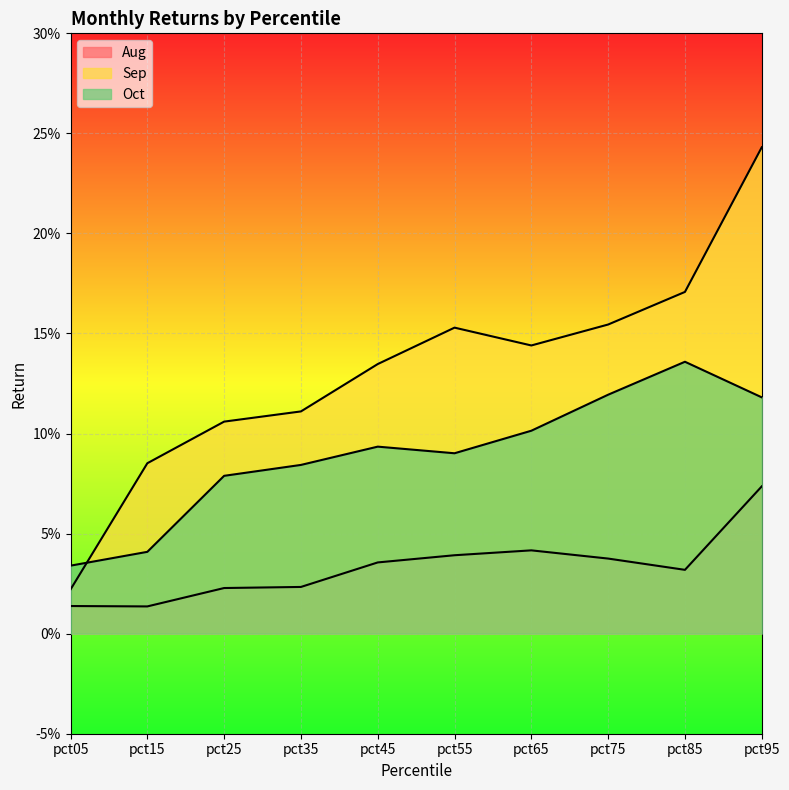

At which category does Oct reach its first local valley?

pct55